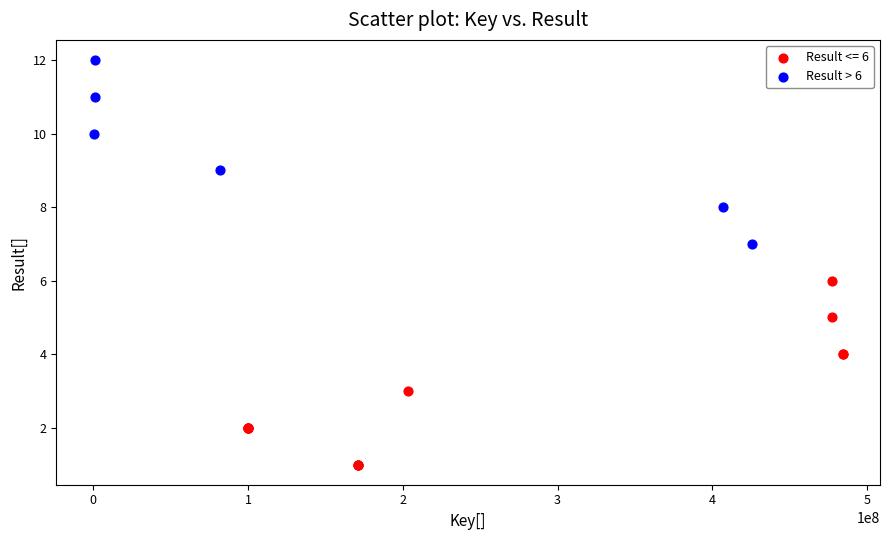

Which series reaches the minimum Y coordinate?

Result <= 6